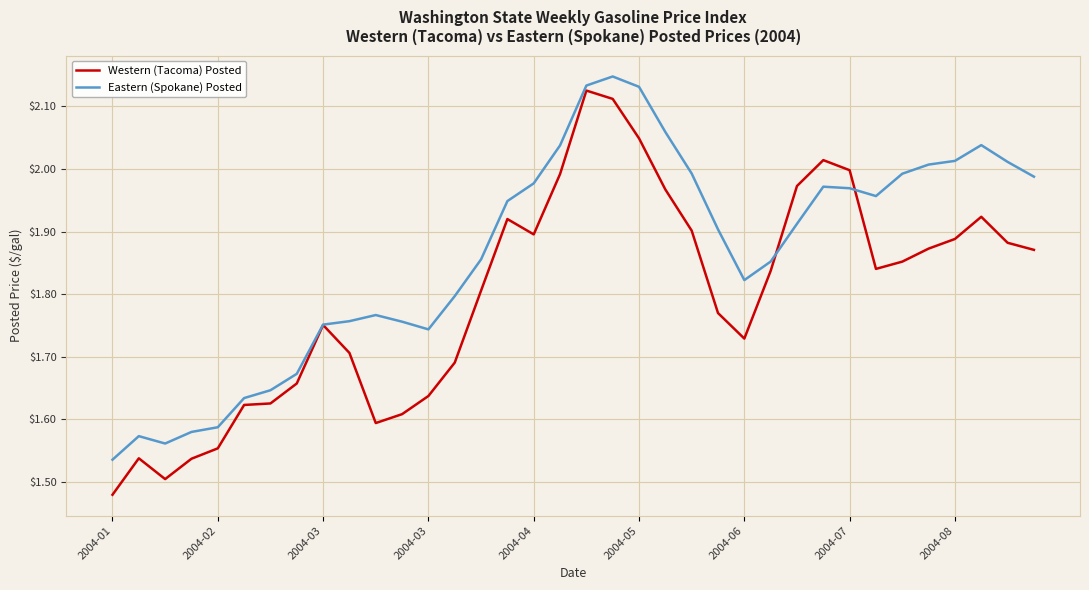

Which series has the largest range (max minus min)?

Western (Tacoma) Posted